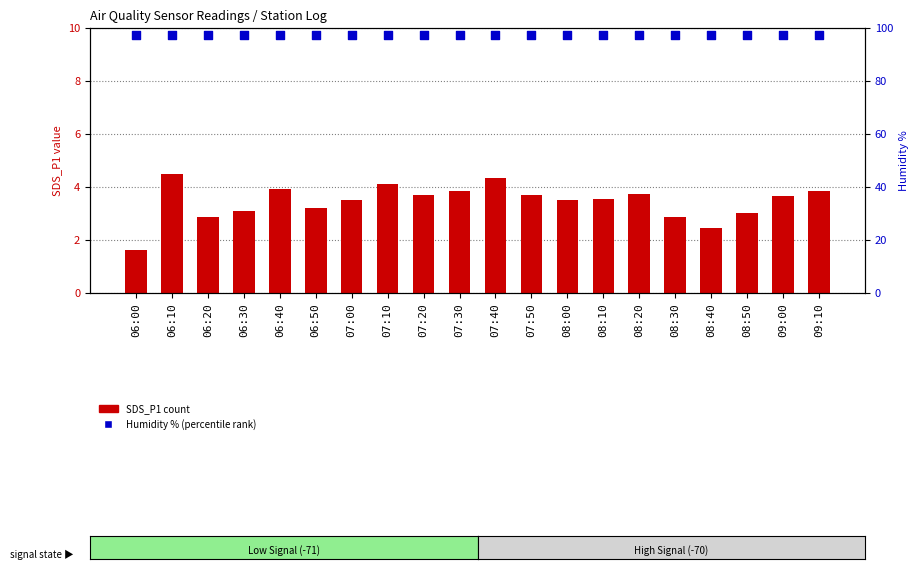

What are all the series names shown in the legend?

SDS_P1 (count), Humidity % (percentile)